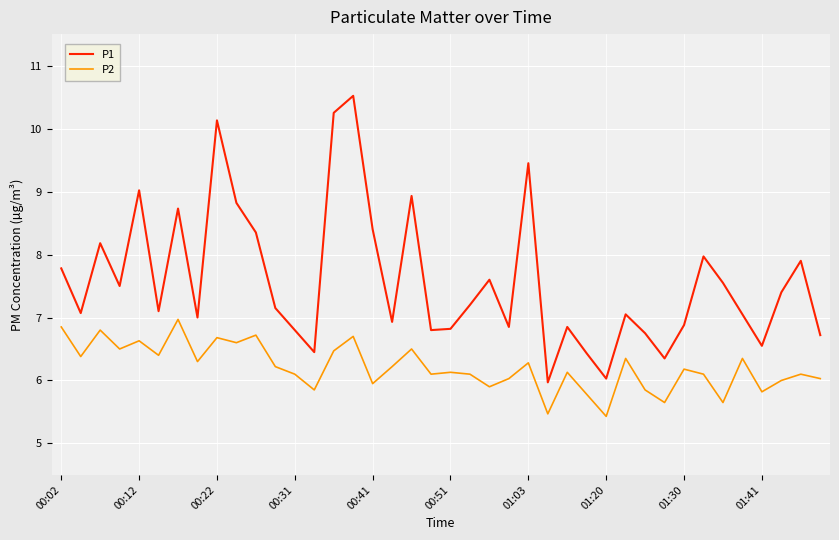

What is the difference between the maximum and minimum values in the P2 series?

1.5